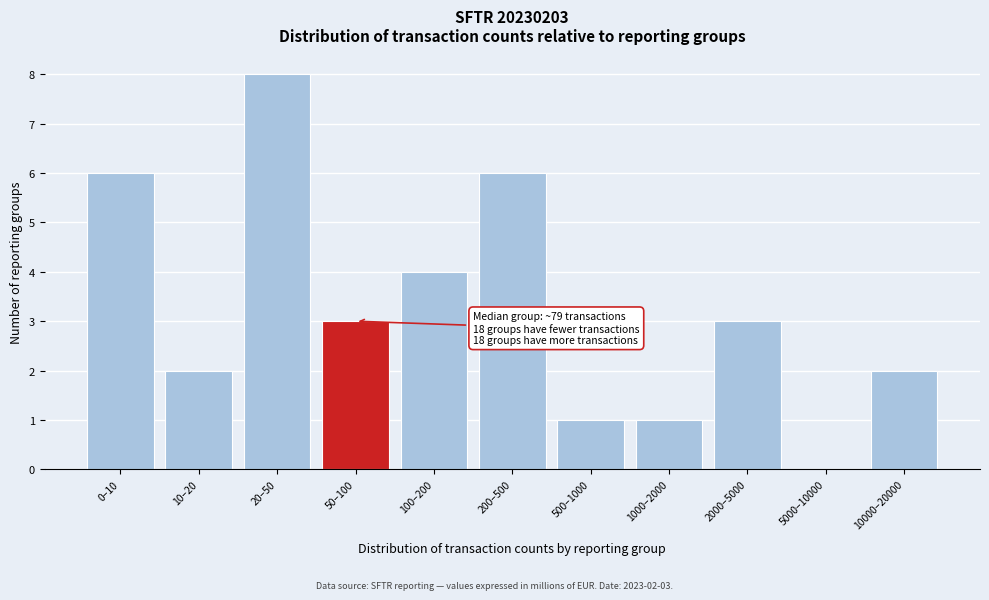

What is the approximate value at 100–200?

4